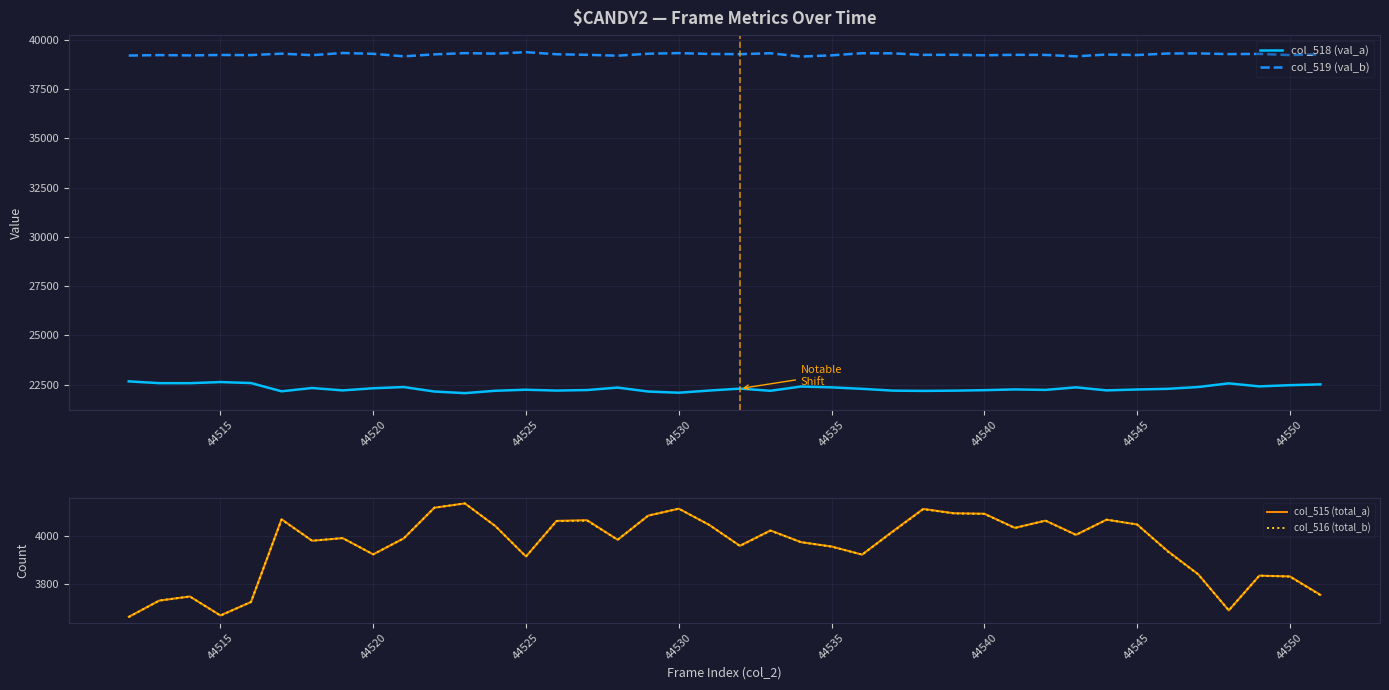

What is the maximum value for col_519 (val_b)?

39374